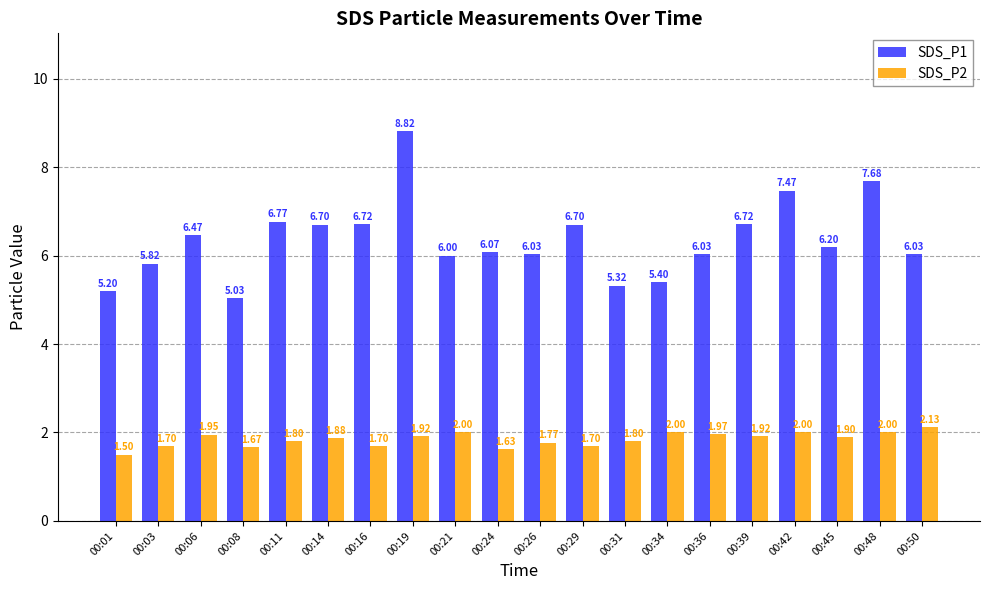

Which series has the largest range (max minus min)?

SDS_P1